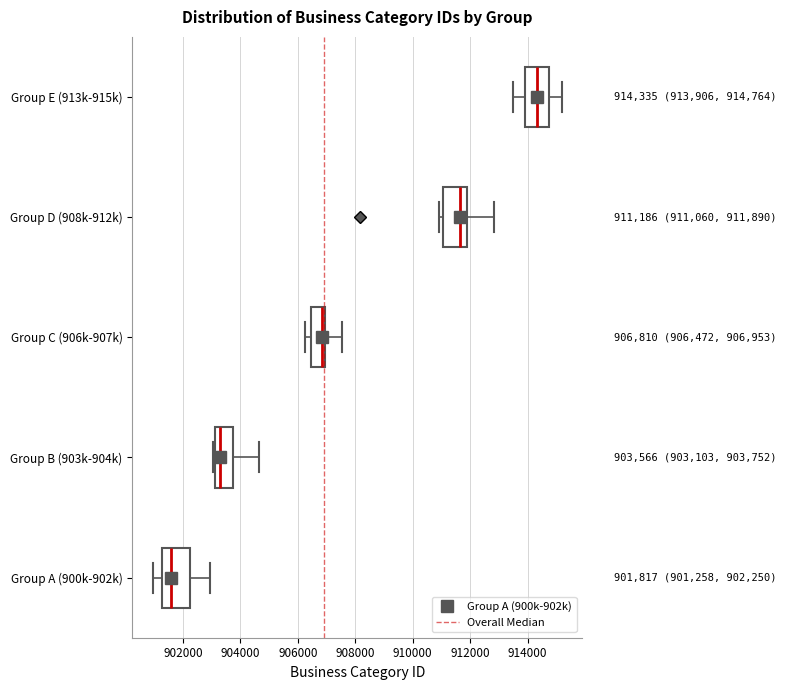

Which box's median line is the furthest to the left?

Group A (900k-902k)